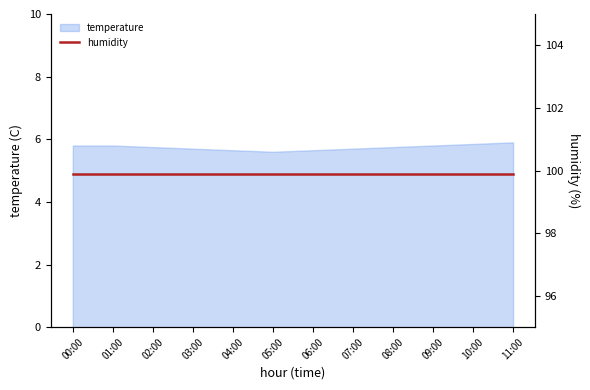

Count the values in the range 5 to 6.

12